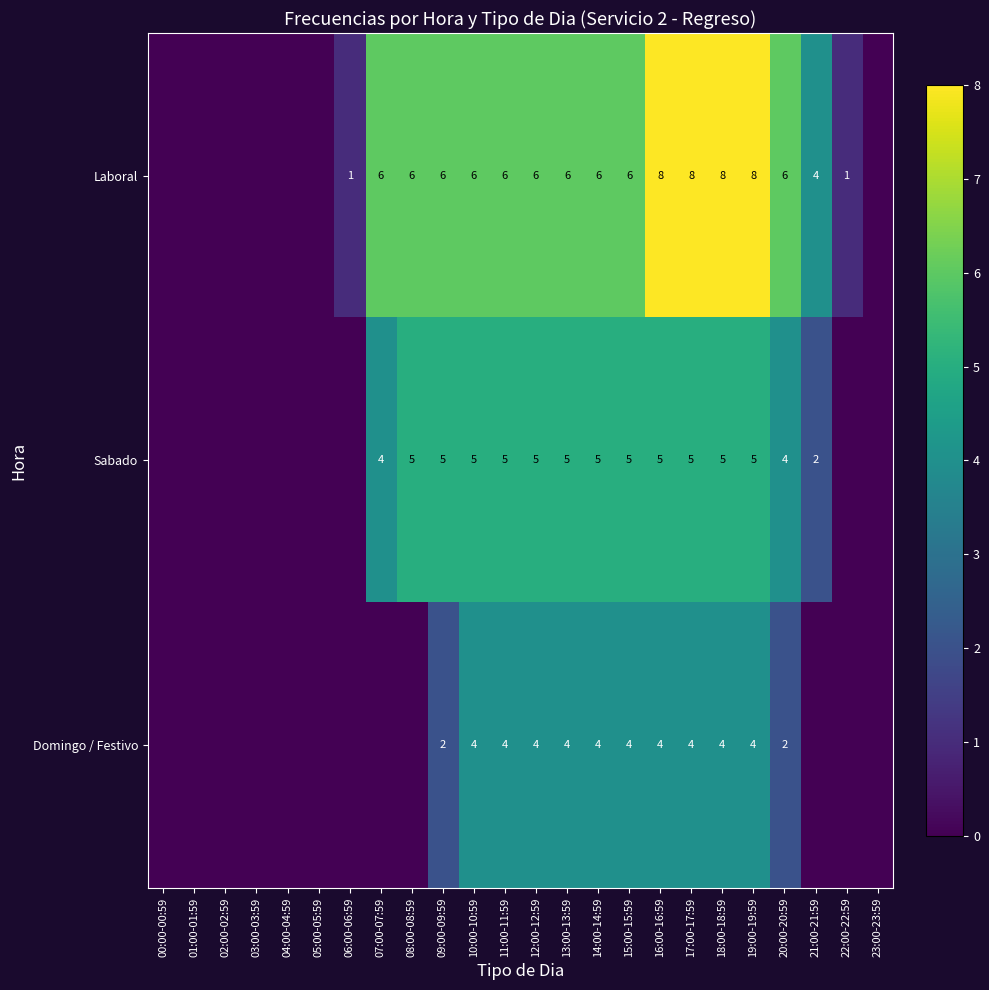

At 13:00-13:59, list the series in order from largest to smallest.

Laboral, Sabado, Domingo / Festivo